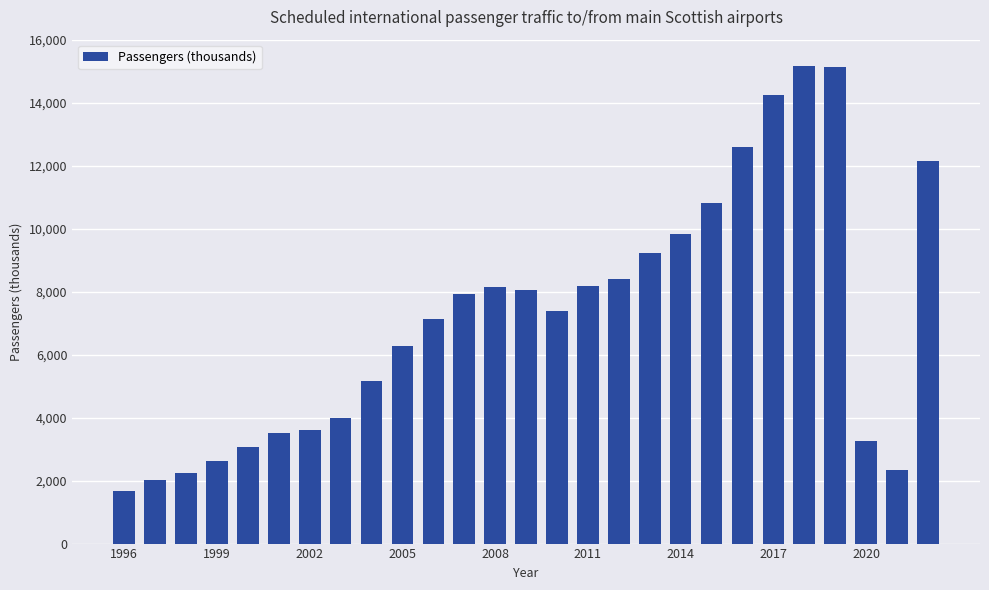

What is the maximum value shown in the chart?

15155.6